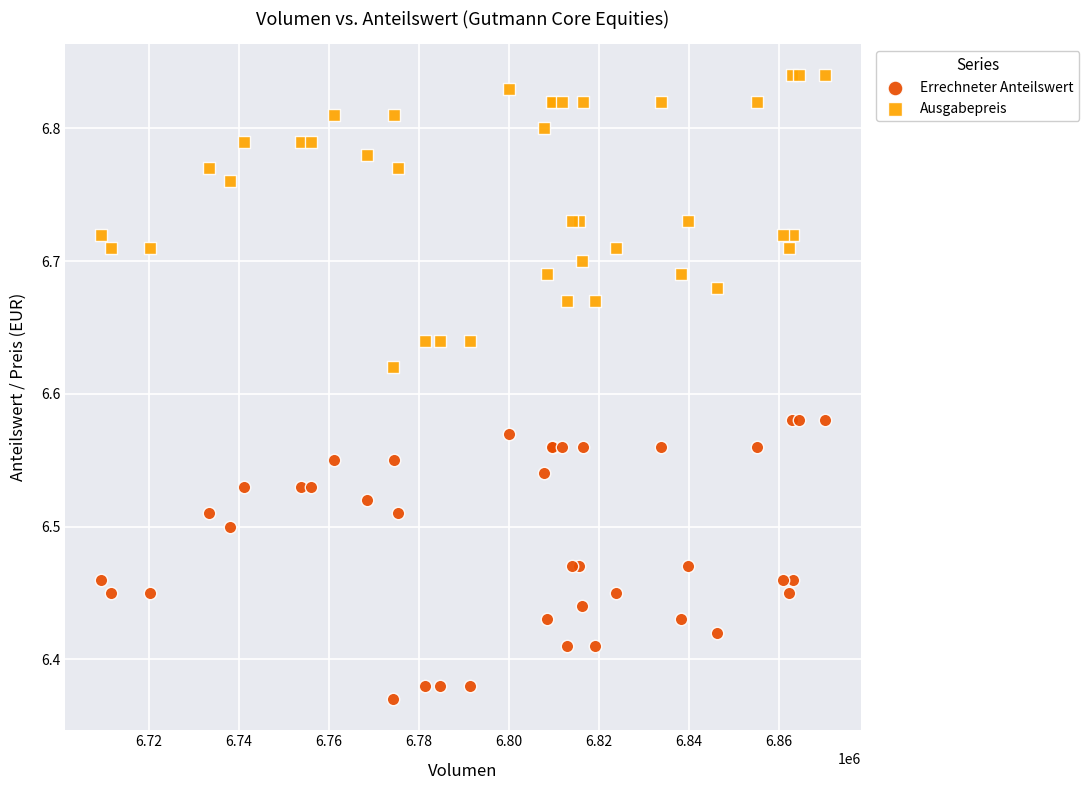

What are all the series names shown in the legend?

Errechneter Anteilswert, Ausgabepreis